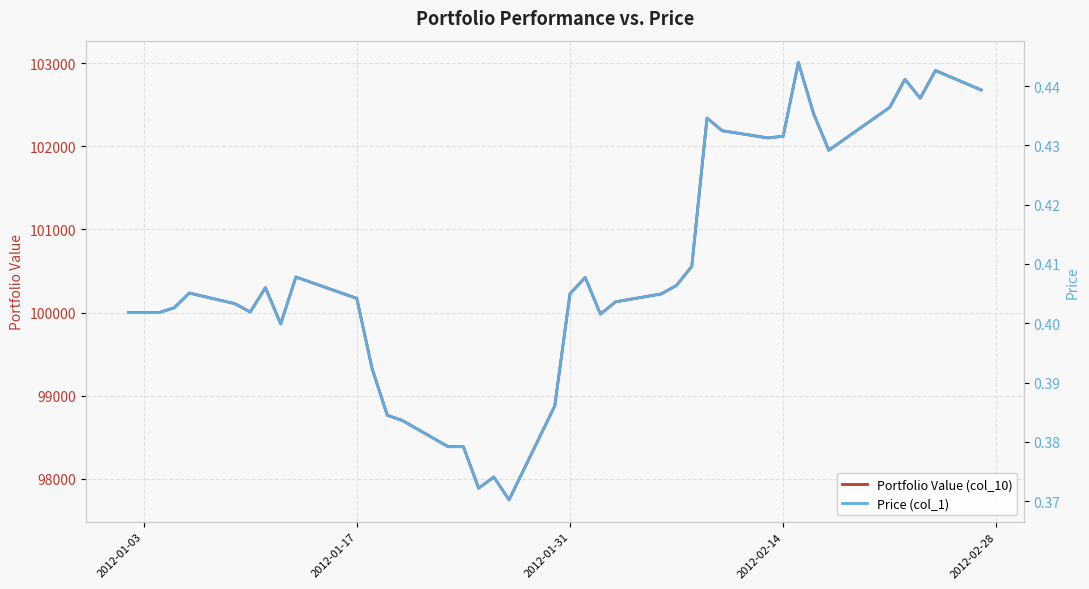

True or false: Price (col_1) and Portfolio Value (col_10) intersect in this chart.

False